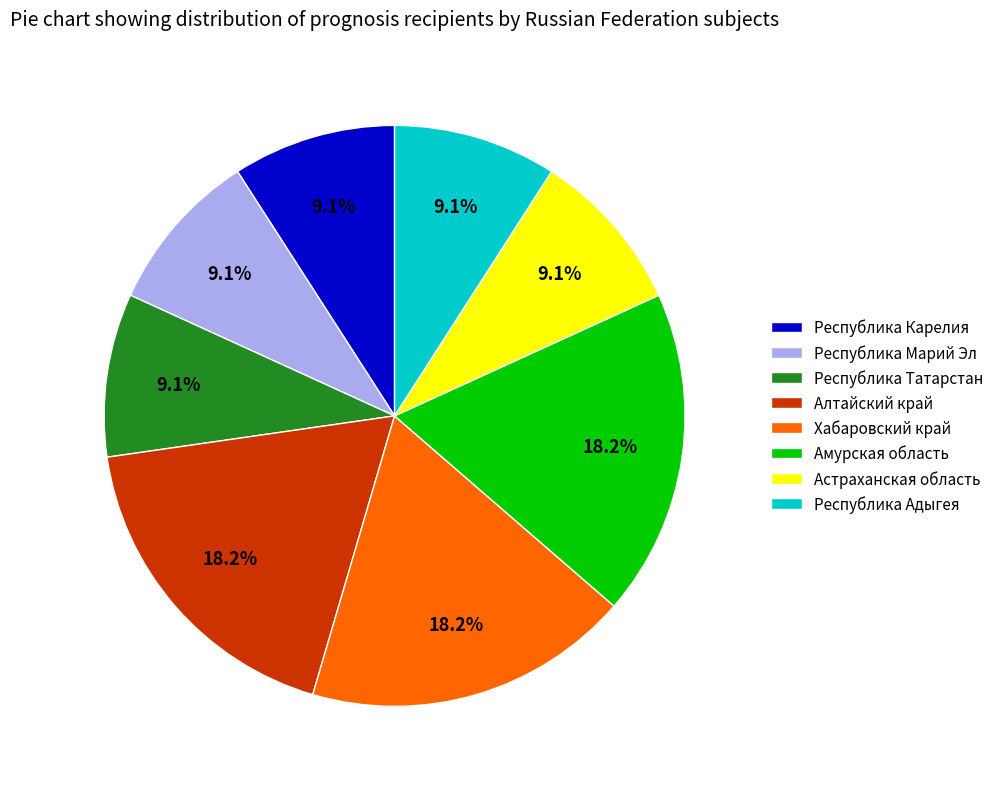

Between Республика Марий Эл and Амурская область, which is larger?

Амурская область